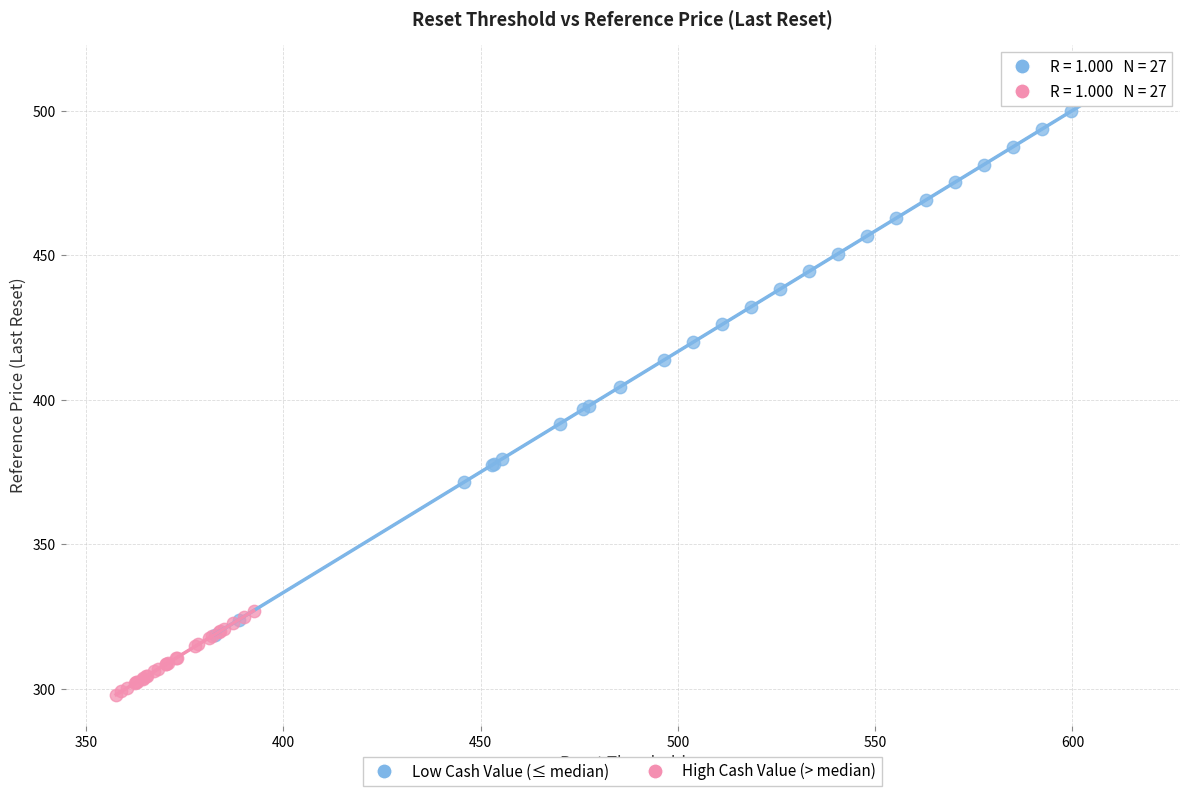

Which series reaches the maximum Y coordinate?

Low Cash Value (≤ median)